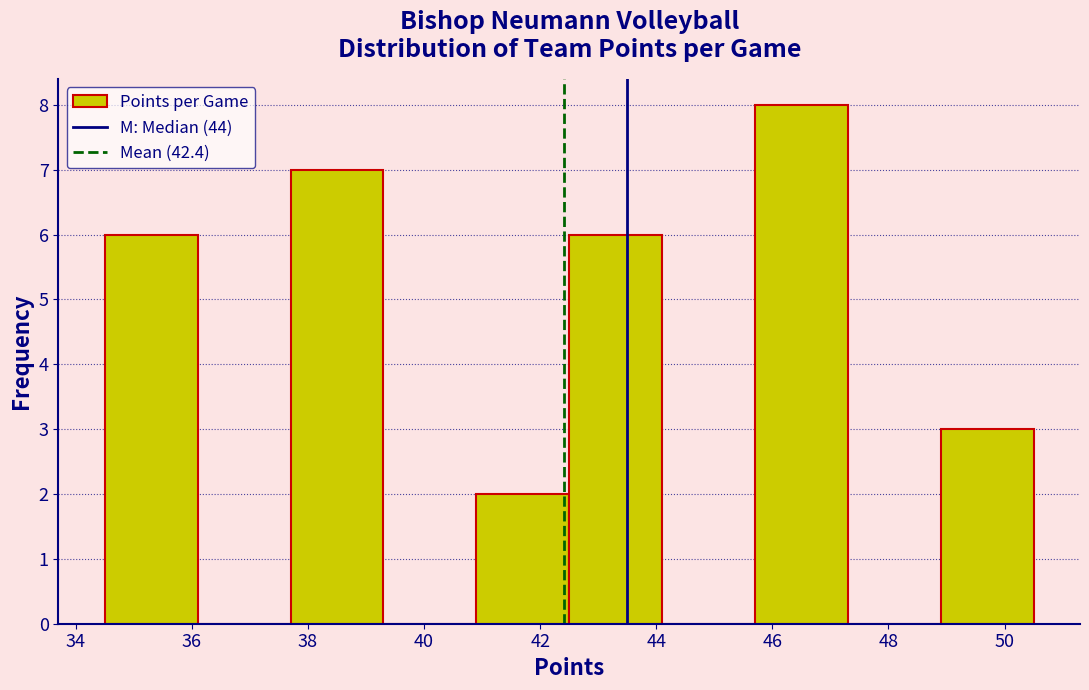

Reading left to right, list every bar in this chart as the range it spans on the x-axis followed by its height. Neither the bar edges nor the heights are printed on the chart, so give them approximately, as read against the axes.

34.5 to 36.1: 6
36.1 to 37.7: 0
37.7 to 39.3: 7
39.3 to 40.9: 0
40.9 to 42.5: 2
42.5 to 44.1: 6
44.1 to 45.7: 0
45.7 to 47.3: 8
47.3 to 48.9: 0
48.9 to 50.5: 3